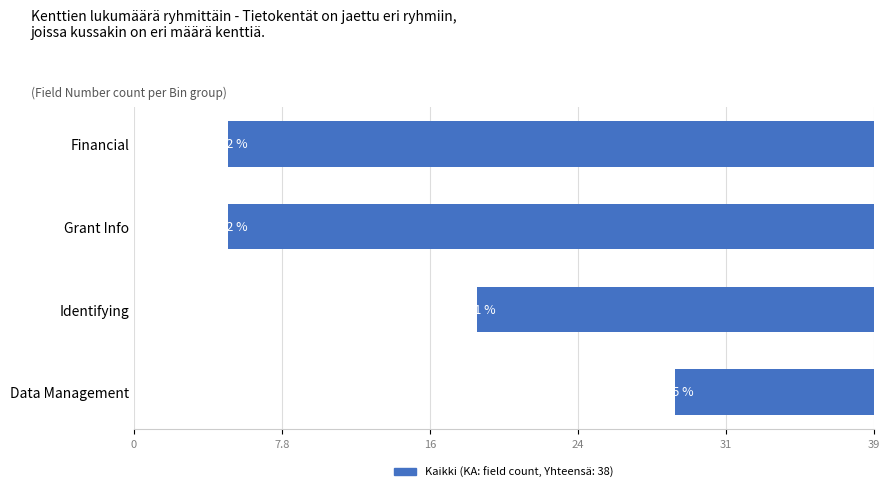

Where does the data first go above 34?

24